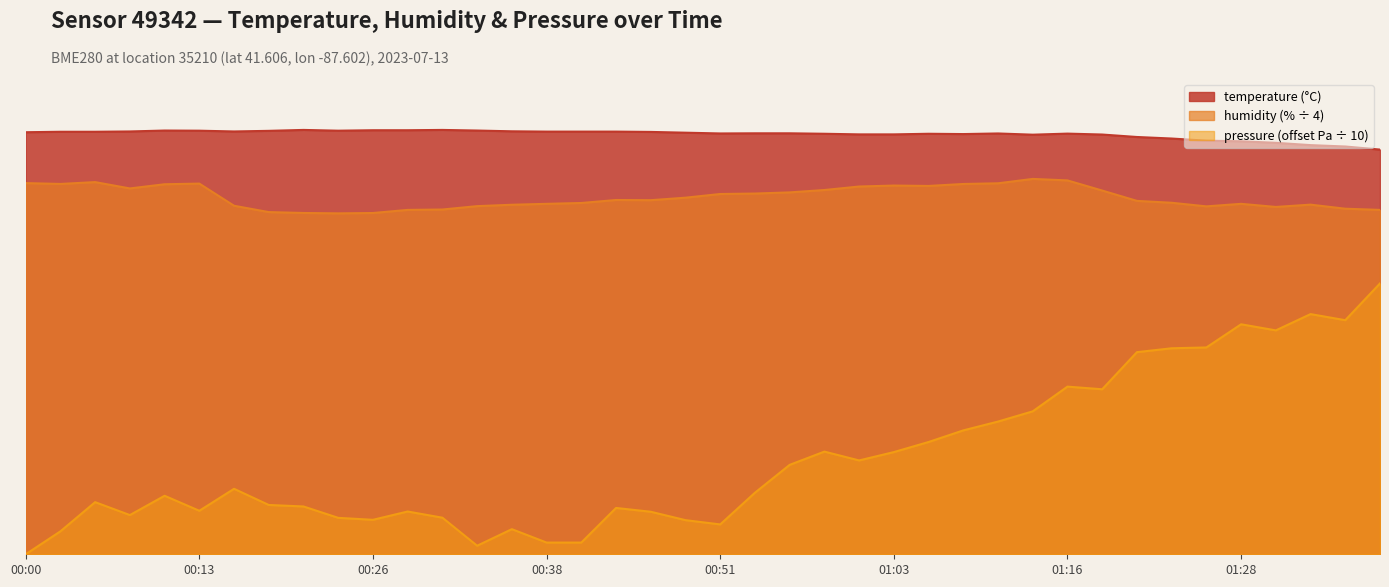

At 00:51, list the series in order from smallest to largest.

humidity, temperature